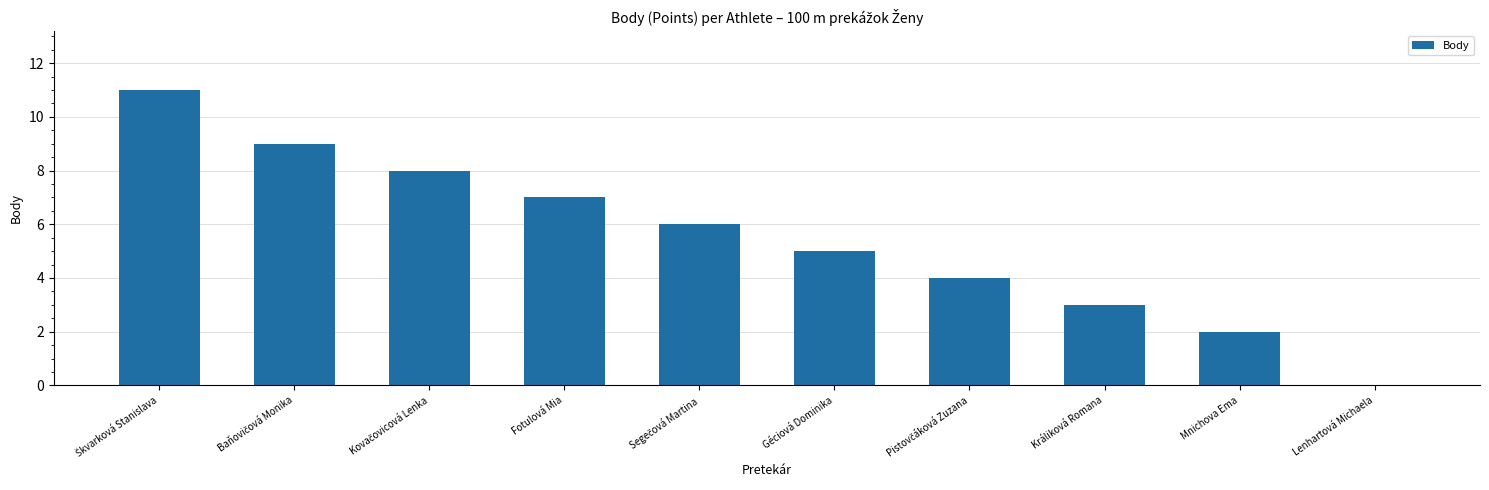

Reading left to right, what are all the values shown in this chart?

11	9	8	7	6	5	4	3	2	0